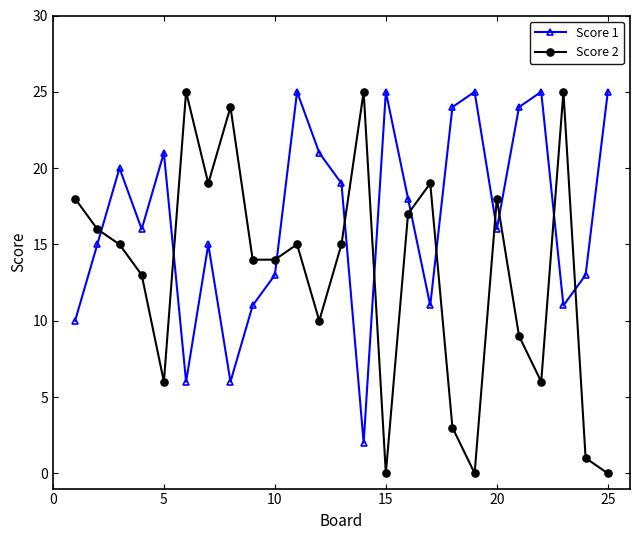

Rank the series by their average value, from lowest to highest.

Score 2, Score 1